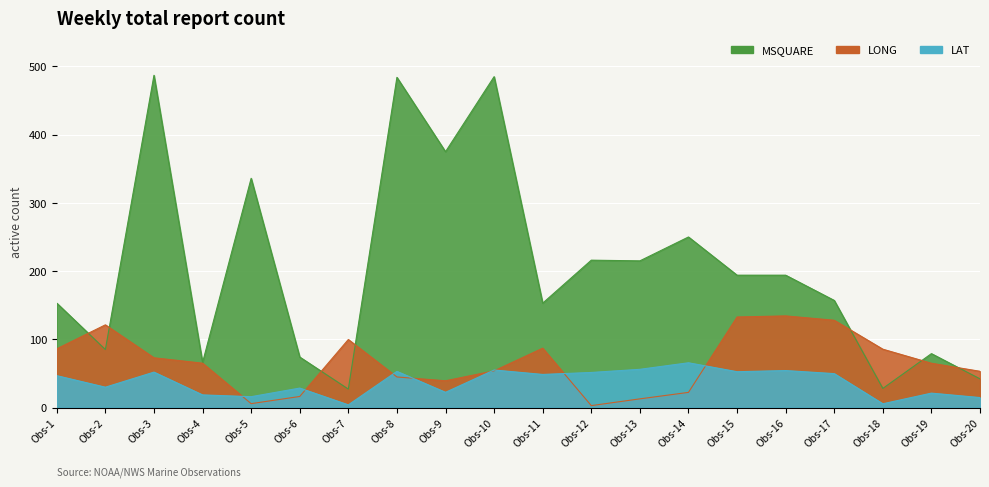

True or false: LAT and MSQUARE intersect in this chart.

False